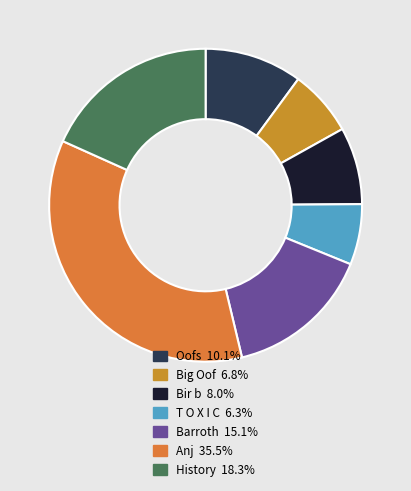

True or false: Bir b accounts for 14% of the total.

False